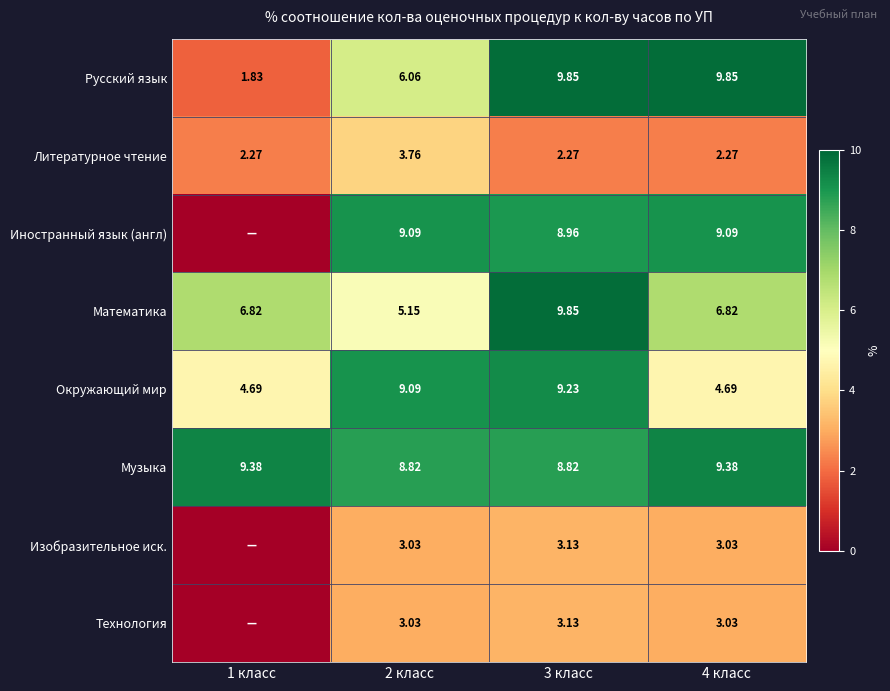

What is the total value across all series at 2 класс?

48.0